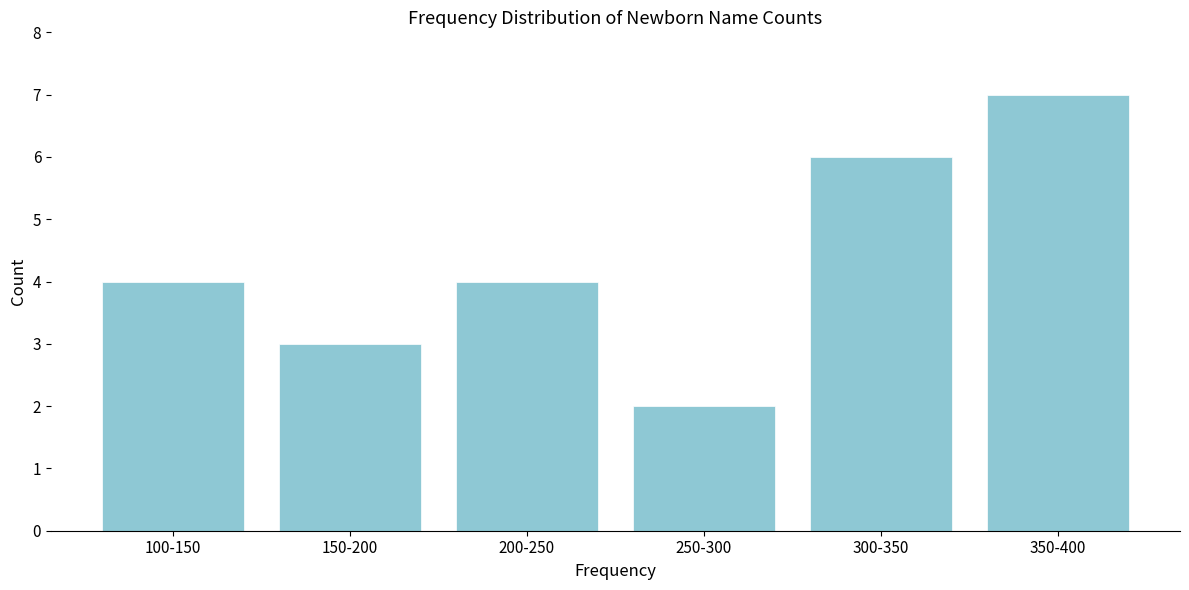

Reading right to left, what are all the values shown in this chart?

7	6	2	4	3	4